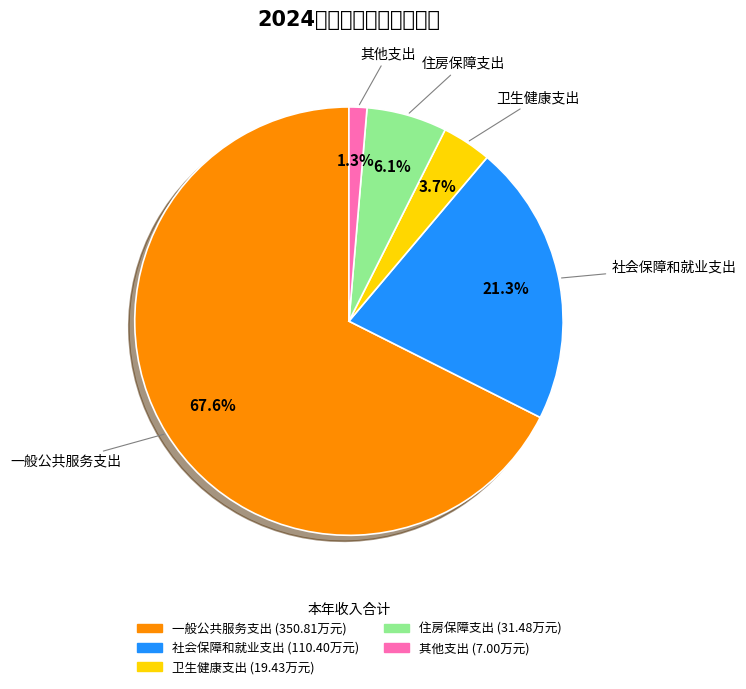

Is there any slice that represents more than half of the pie?

Yes